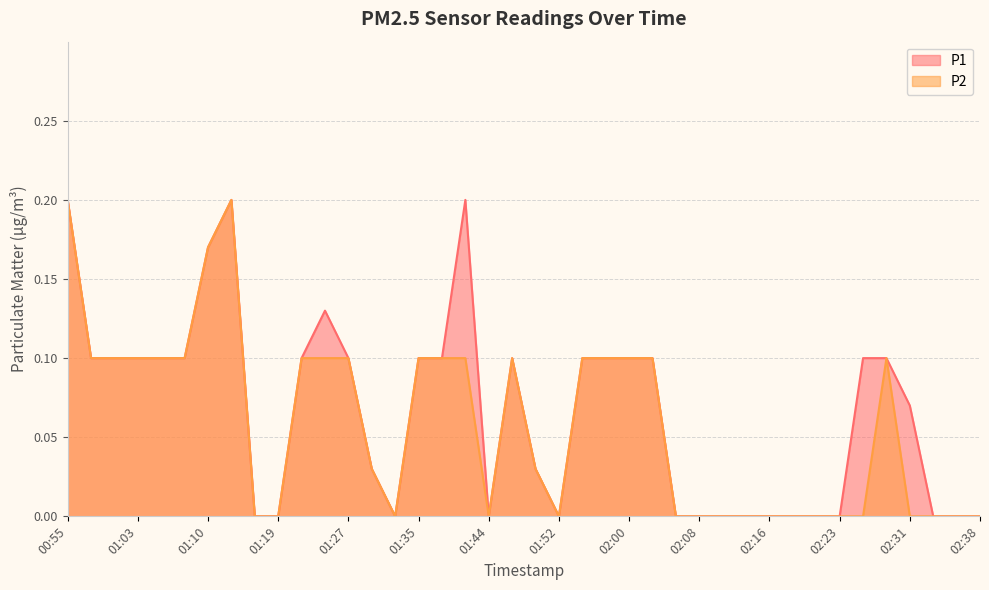

Where is P2 nearest to the value 0?

01:16